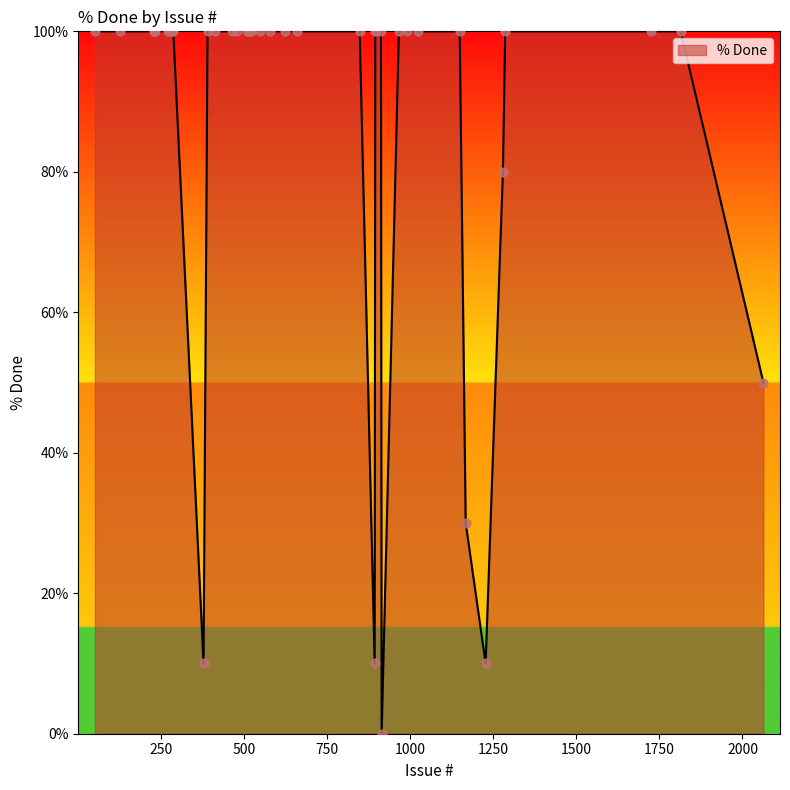

What is the maximum value shown in the chart?

100